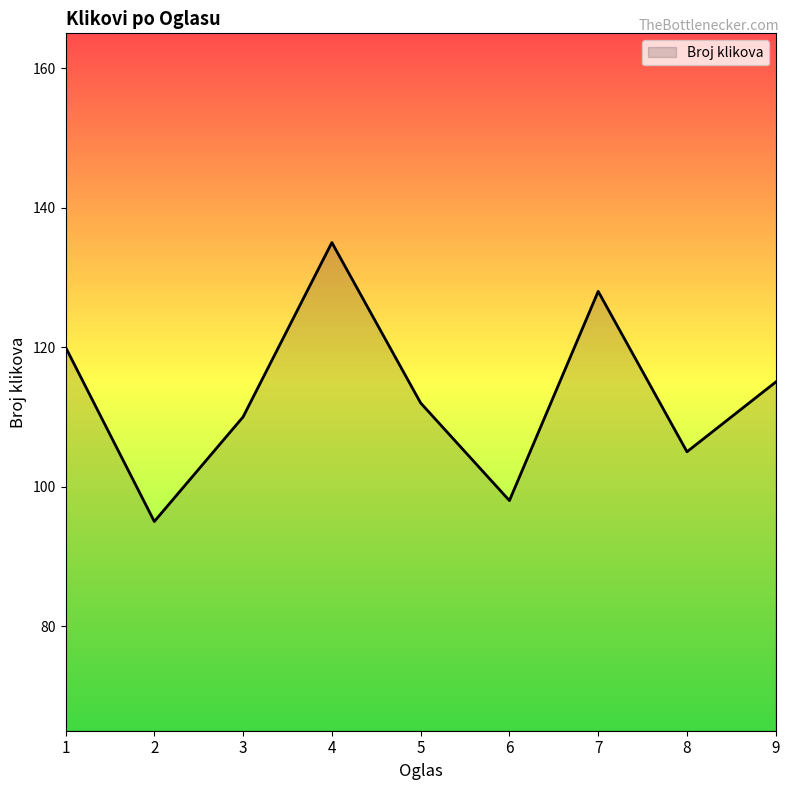

At which label is the value closest to 115?

9